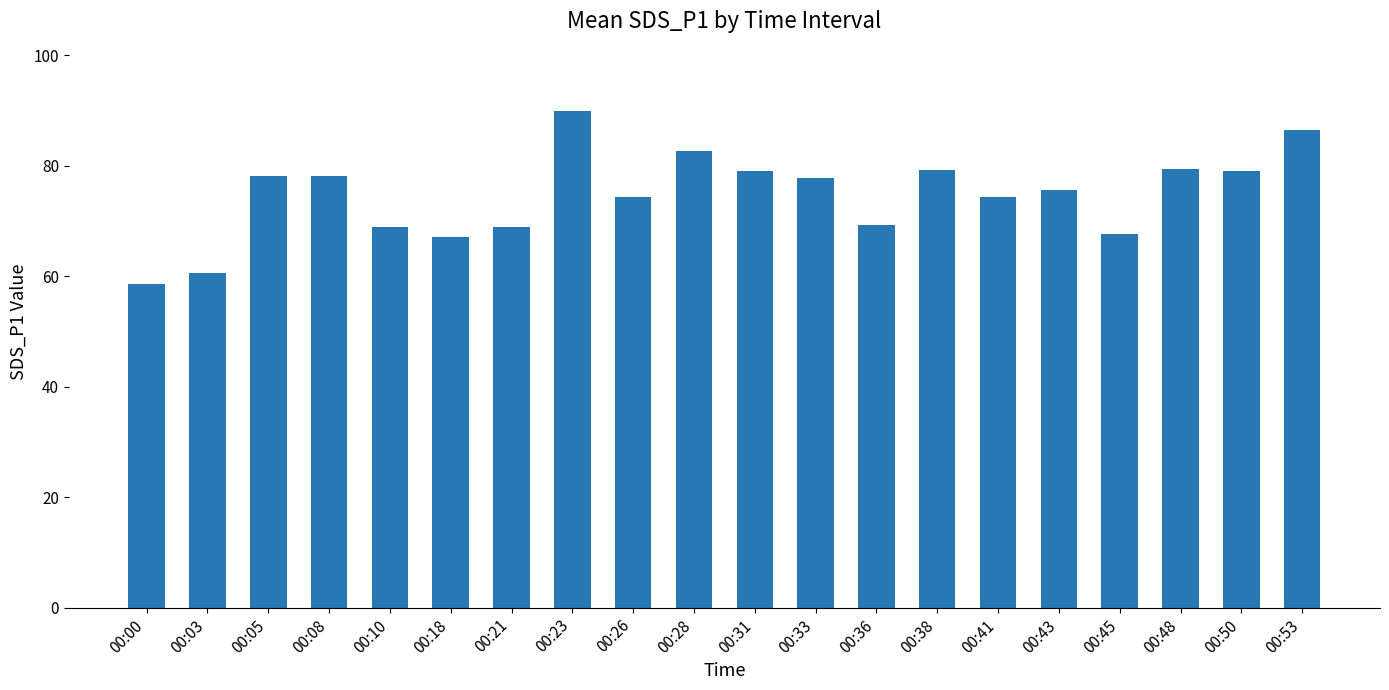

Read the value at 00:53.

86.5